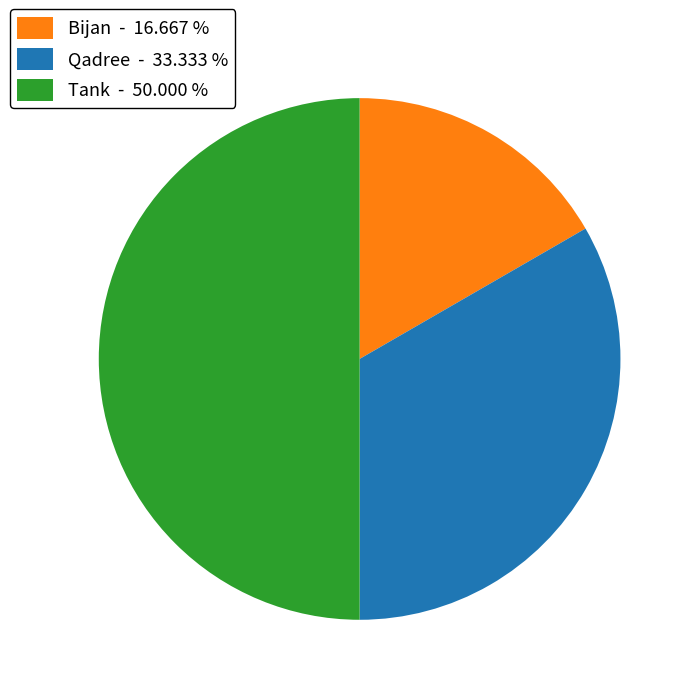

Is the sum of Bijan and Tank greater than half?

Yes